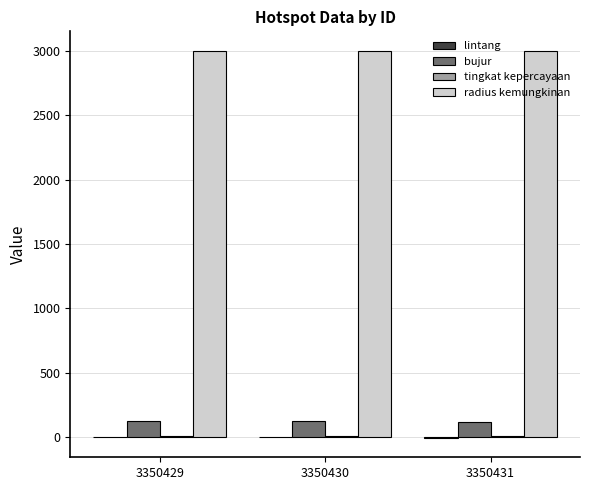

How many categories are shown in the chart?

3